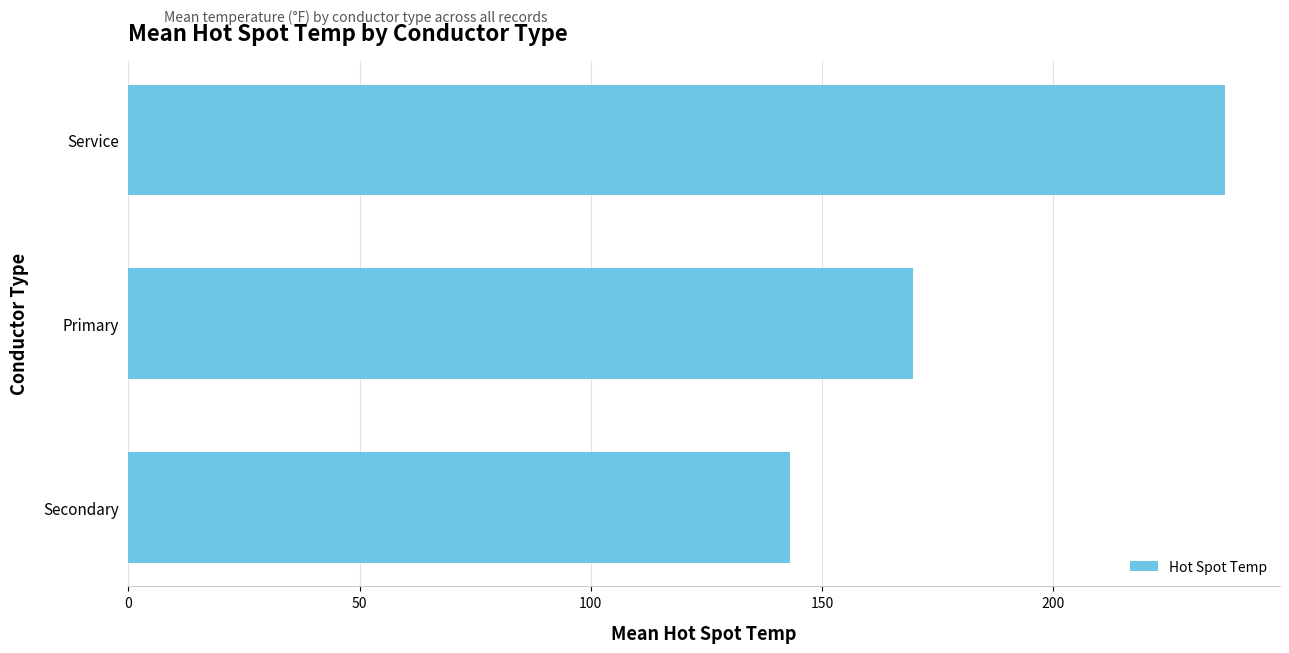

Count the number of categories in the chart.

3